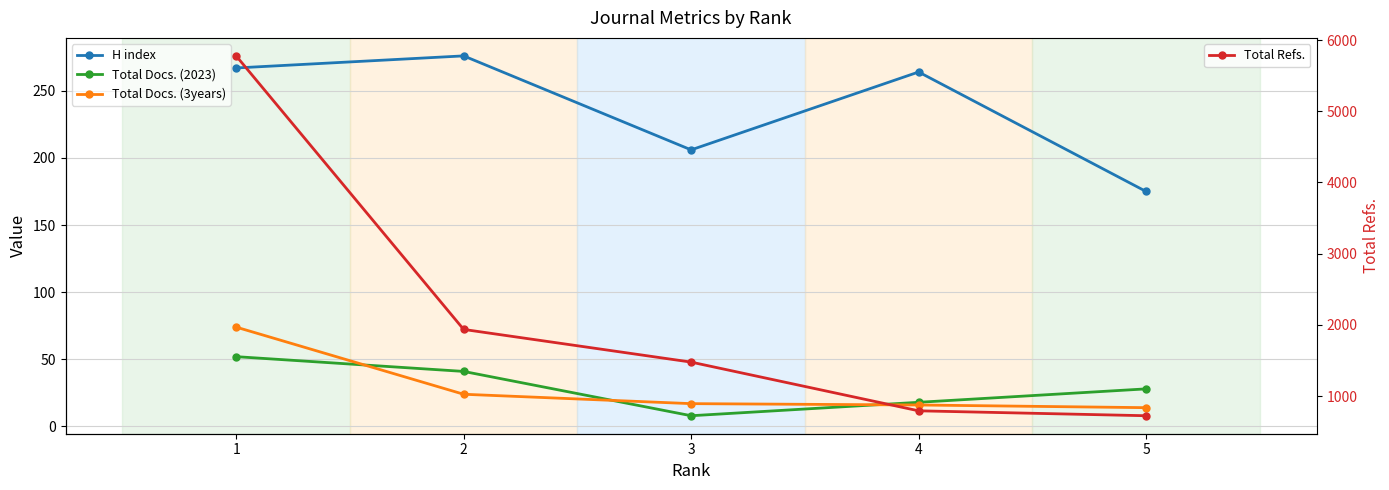

List the series in order of their peak value, lowest first.

Total Docs. (2023), Total Docs. (3years), H index, Total Refs.